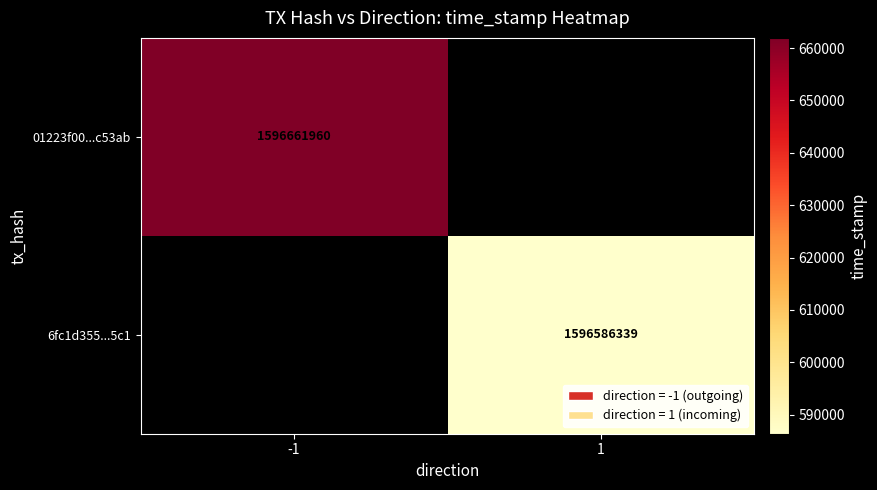

The 6fc1d355...5c1 series shows 1596586339 at 1. True or false?

True